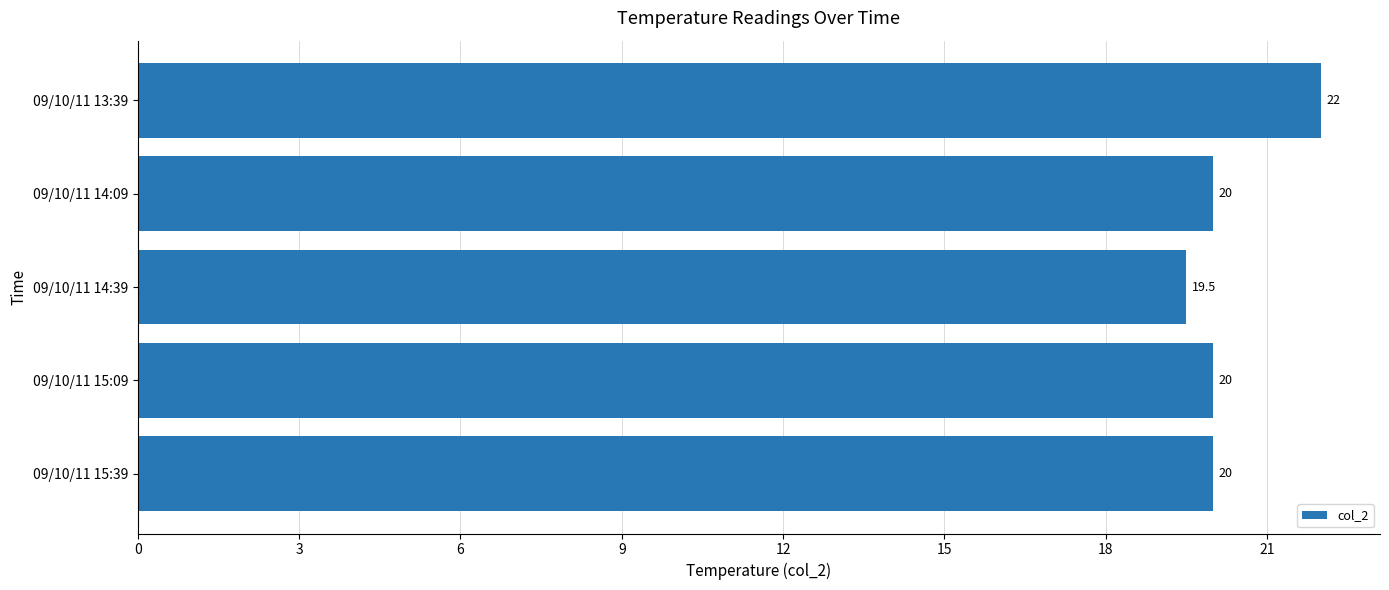

What is the label of the 2nd bar from the bottom?

09/10/11 15:09